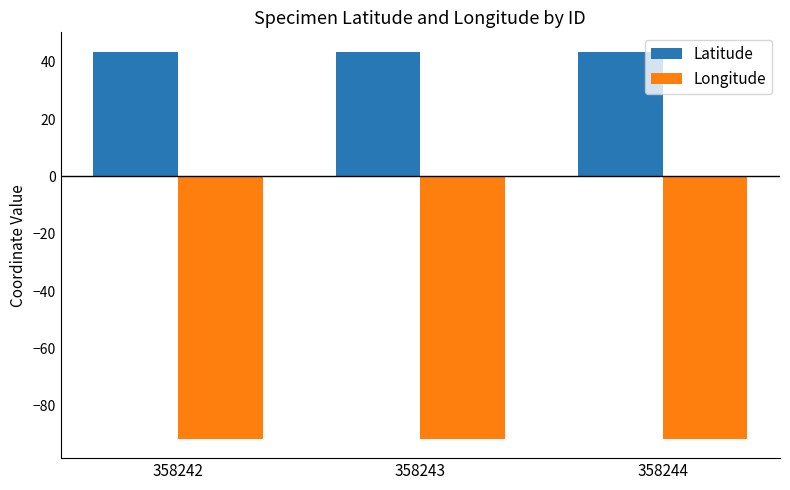

What are all the series names shown in the legend?

Latitude, Longitude